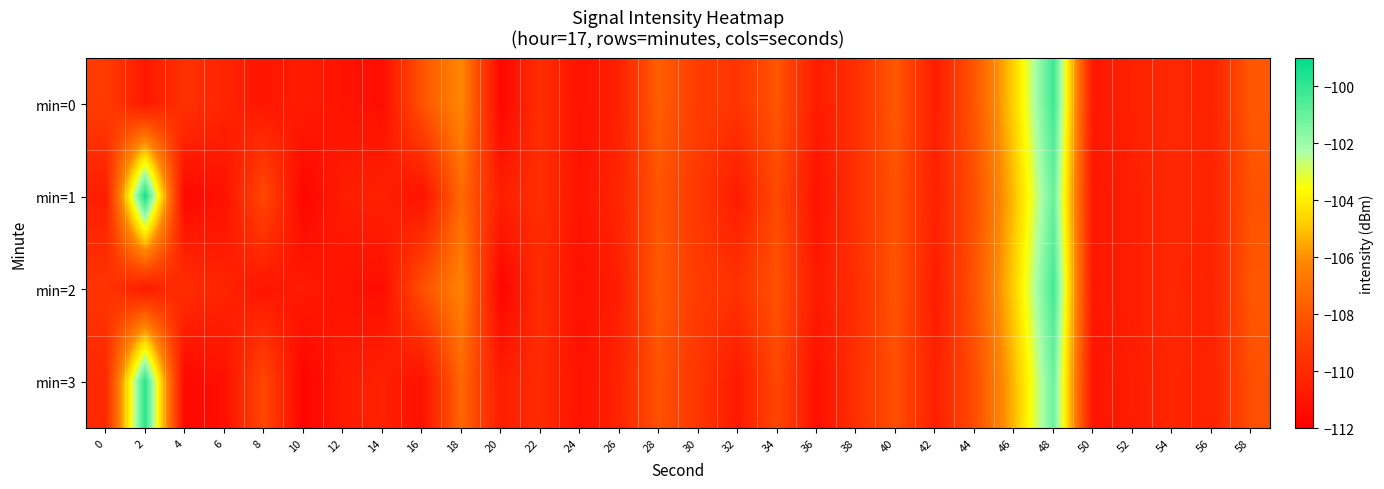

List the series in order of their peak value, lowest first.

min=2, min=0, min=3, min=1